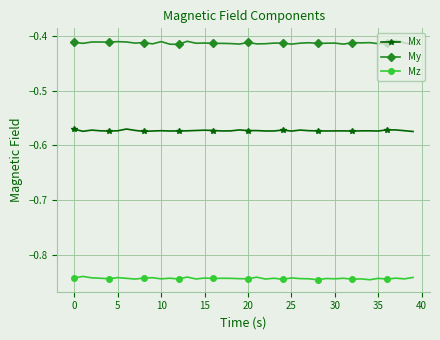

True or false: My and Mx intersect in this chart.

False